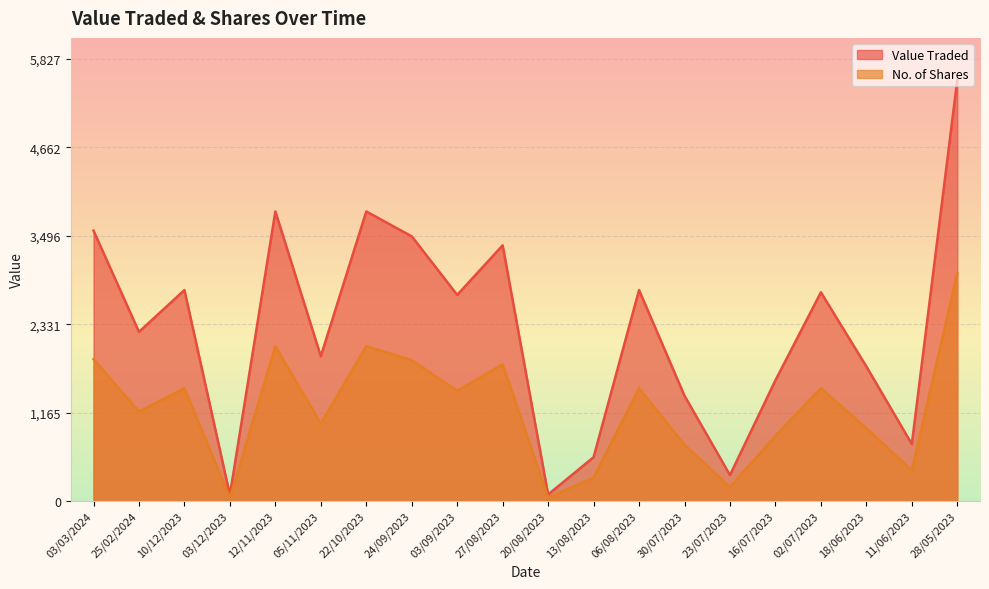

Does the chart display data point markers on the line(s)?

No